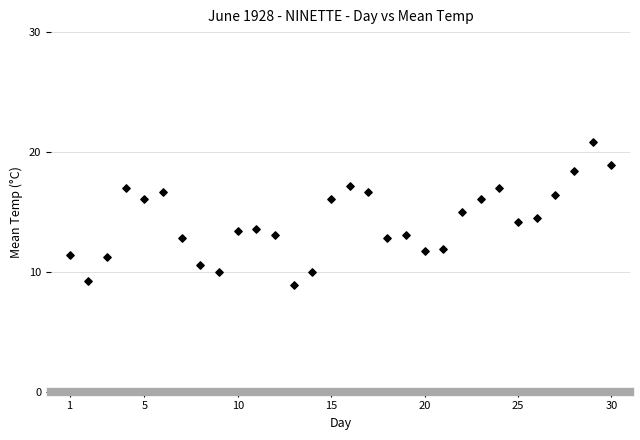

What is the range of X values (max minus min)?

29.0